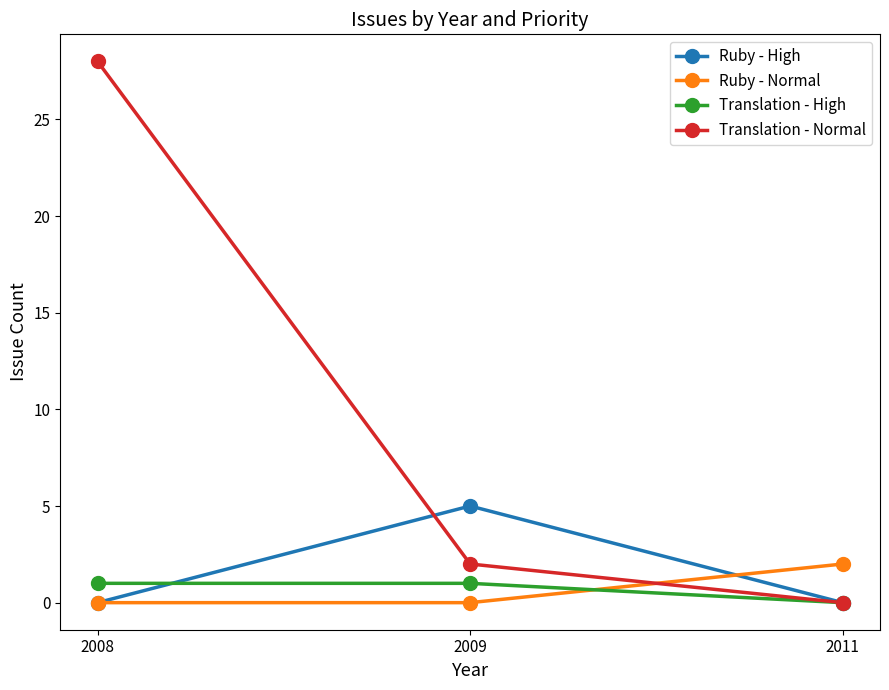

Which series has the largest total across all categories?

Translation - Normal